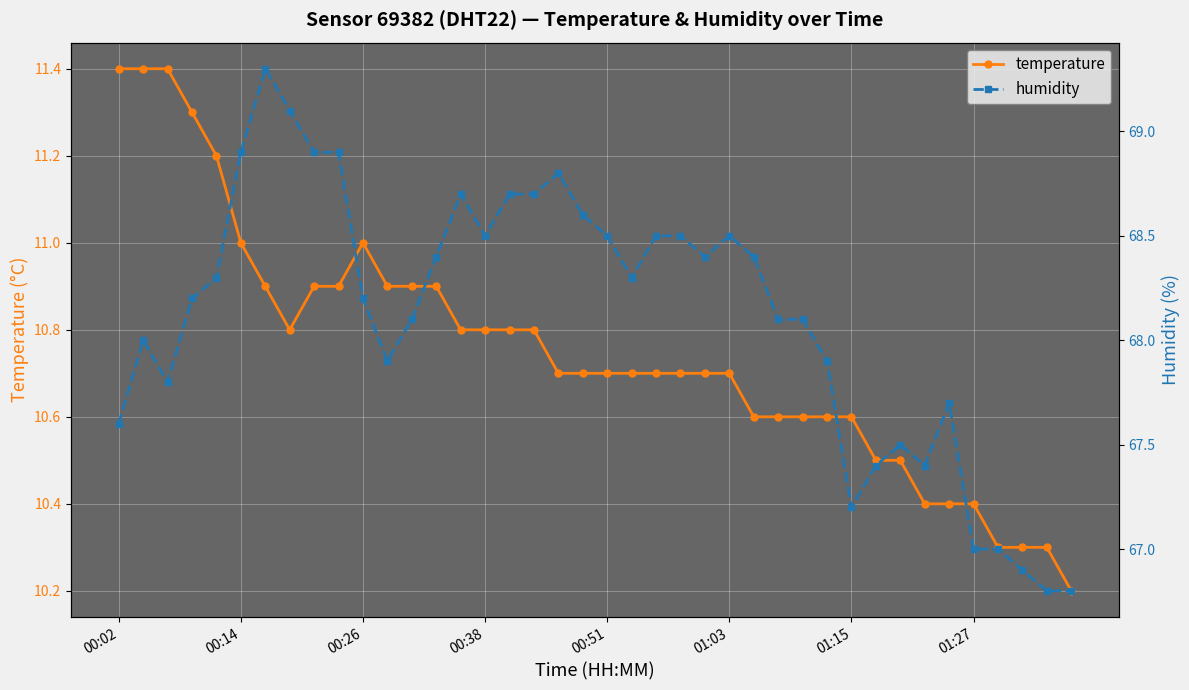

Is it true that humidity equals 36.7 at 8?

False